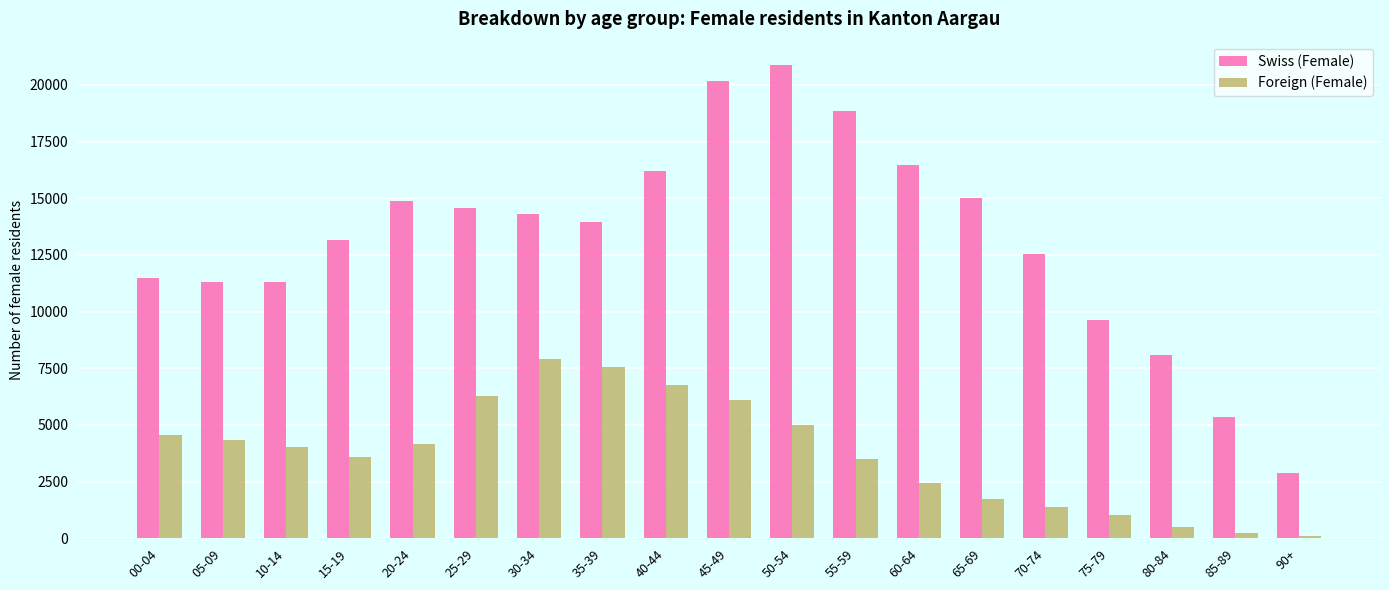

Count the number of categories in the chart.

19